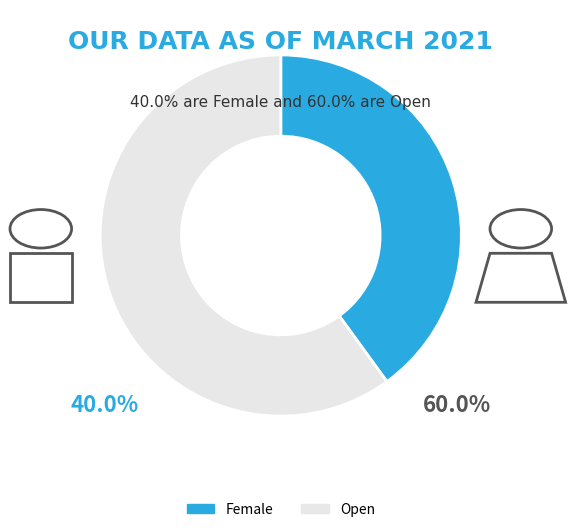

Do Open and Female together represent more than half of the pie?

Yes